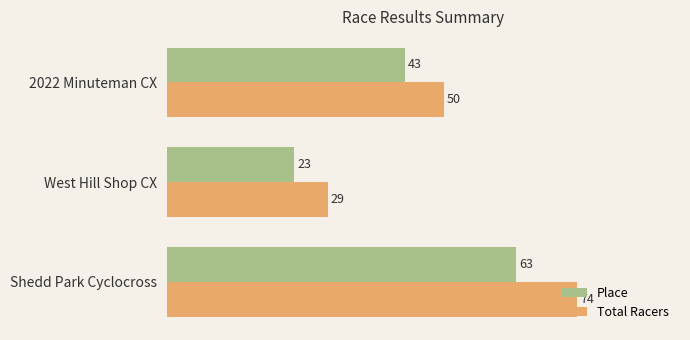

What is the difference between the maximum and minimum values in the Total Racers series?

45